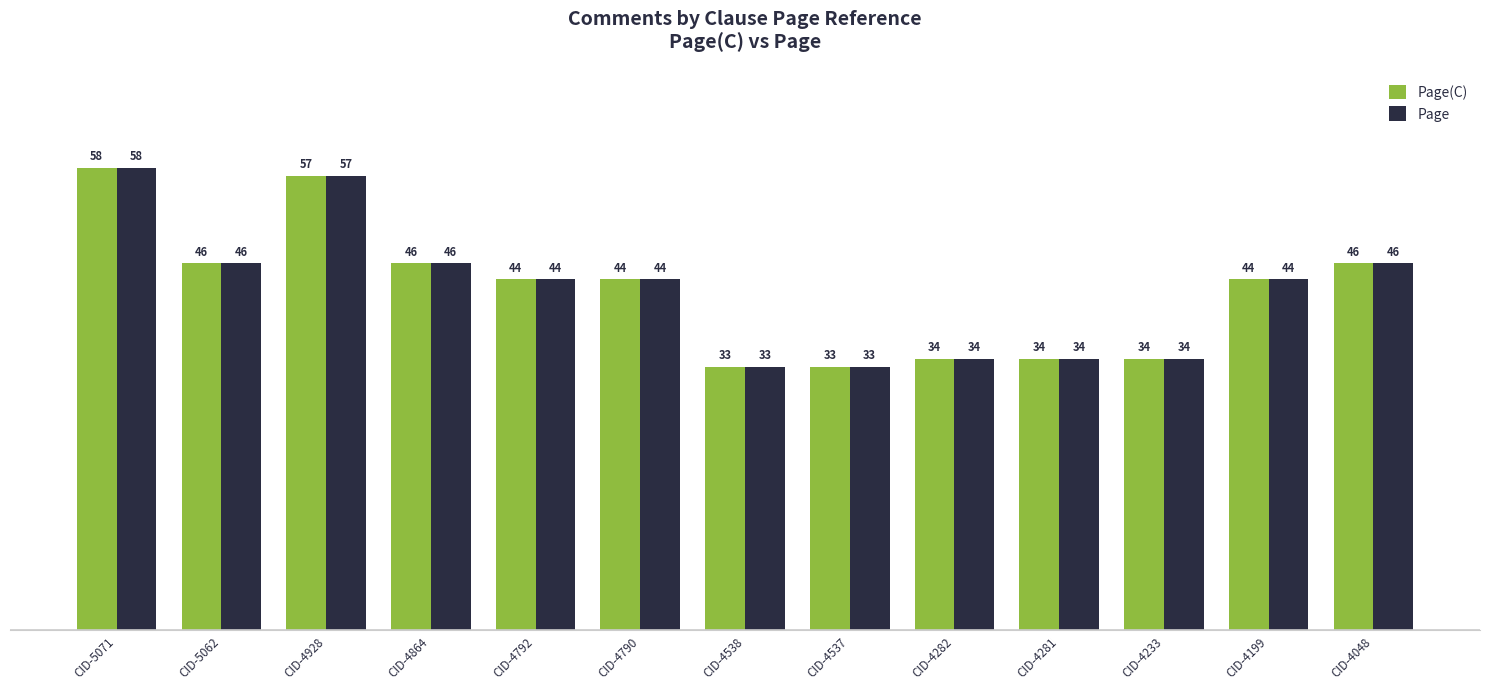

Reading left to right, extract all data points from this chart.

Page(C): CID-5071=58	CID-5062=46	CID-4928=57	CID-4864=46	CID-4792=44	CID-4790=44	CID-4538=33	CID-4537=33	CID-4282=34	CID-4281=34	CID-4233=34	CID-4199=44	CID-4048=46
Page: CID-5071=58	CID-5062=46	CID-4928=57	CID-4864=46	CID-4792=44	CID-4790=44	CID-4538=33	CID-4537=33	CID-4282=34	CID-4281=34	CID-4233=34	CID-4199=44	CID-4048=46